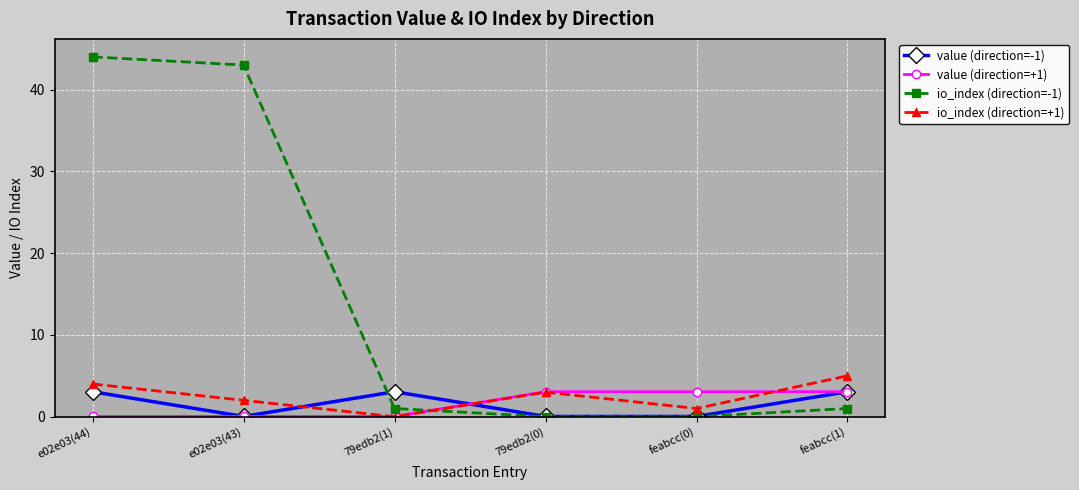

What are all the series names shown in the legend?

value (direction=-1), value (direction=+1), io_index (direction=-1), io_index (direction=+1)